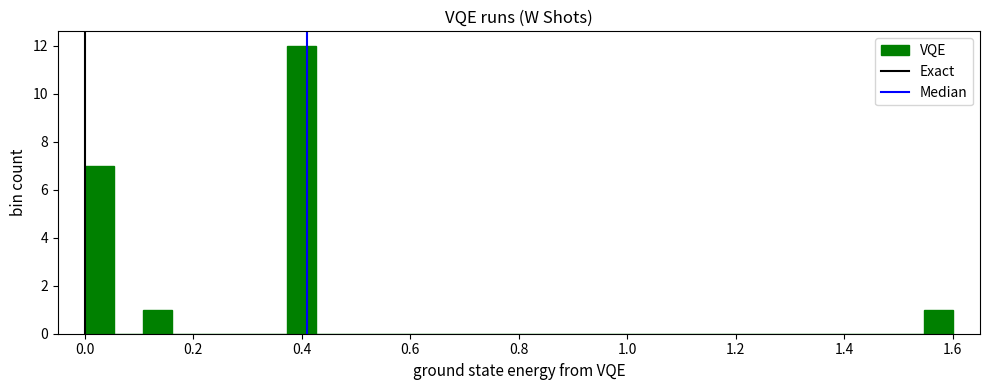

Read against the x-axis, roughly where is the centre of the tallest bar?

0.40